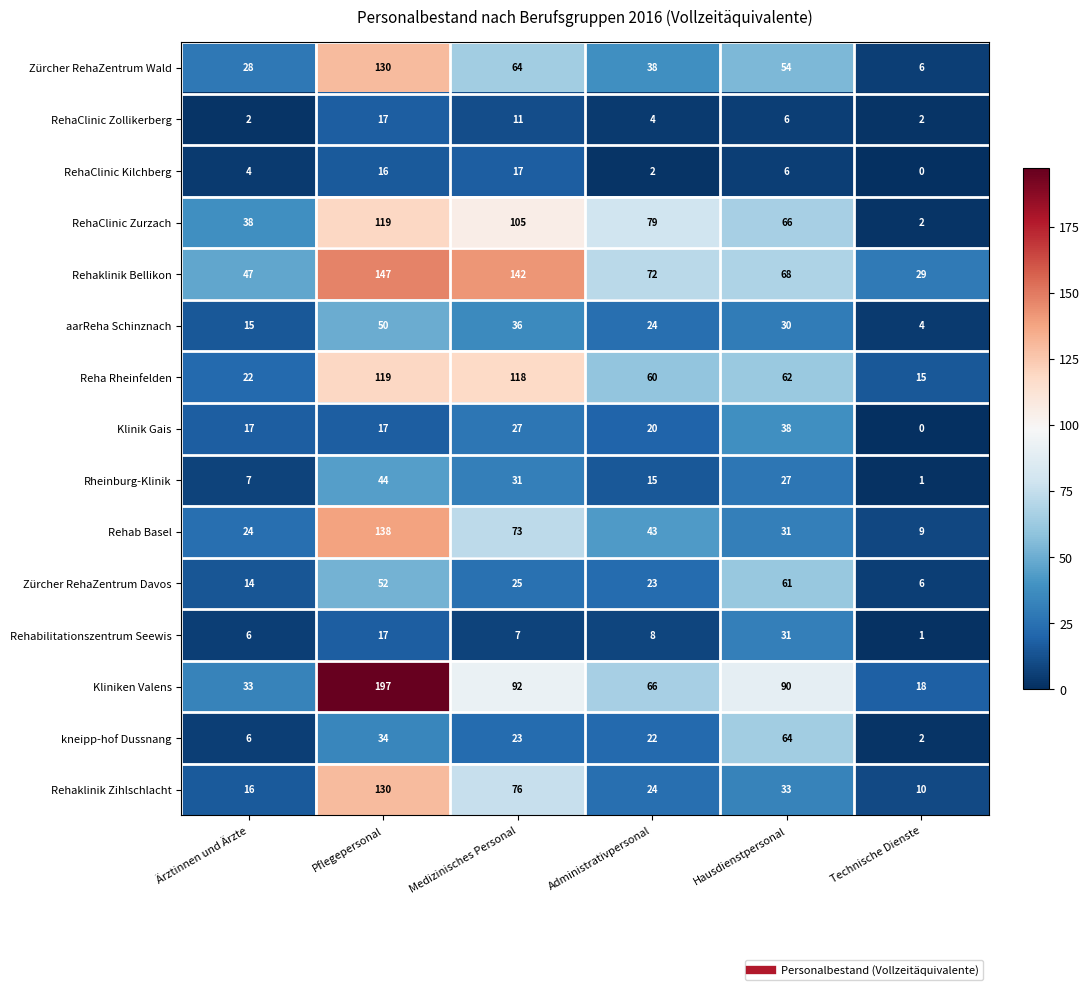

What is the difference between the second highest and second lowest values in the RehaClinic Kilchberg series?

14